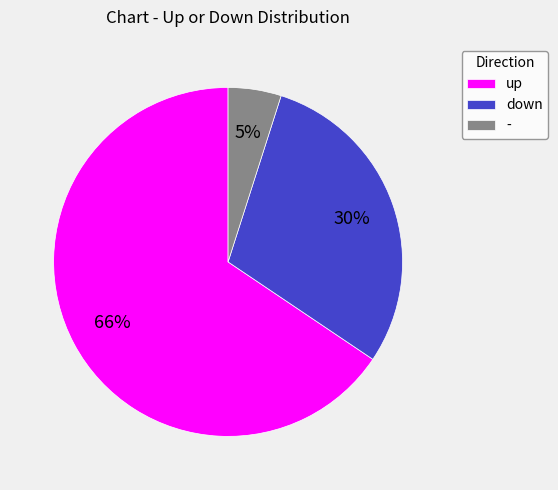

Is it true that up is 66% of the pie?

True